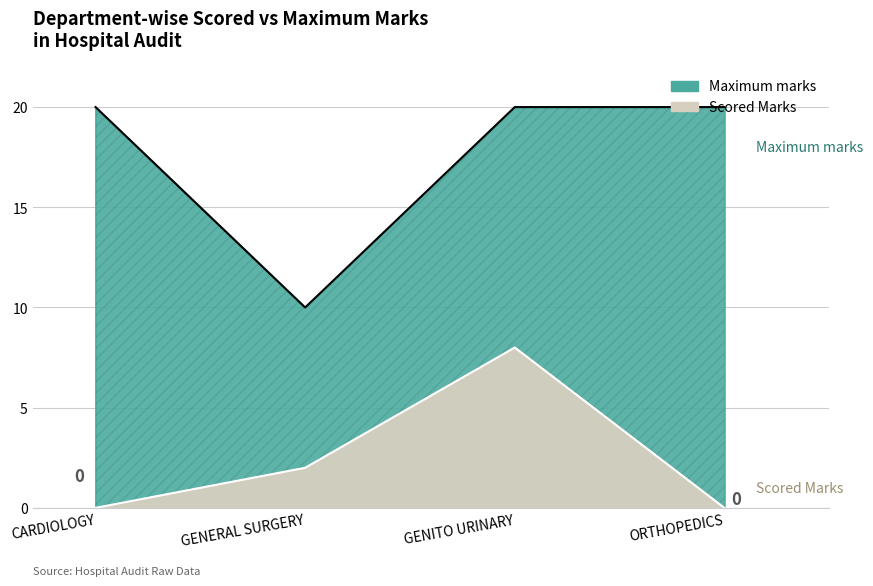

What are all the series names shown in the legend?

Scored Marks, Maximum marks